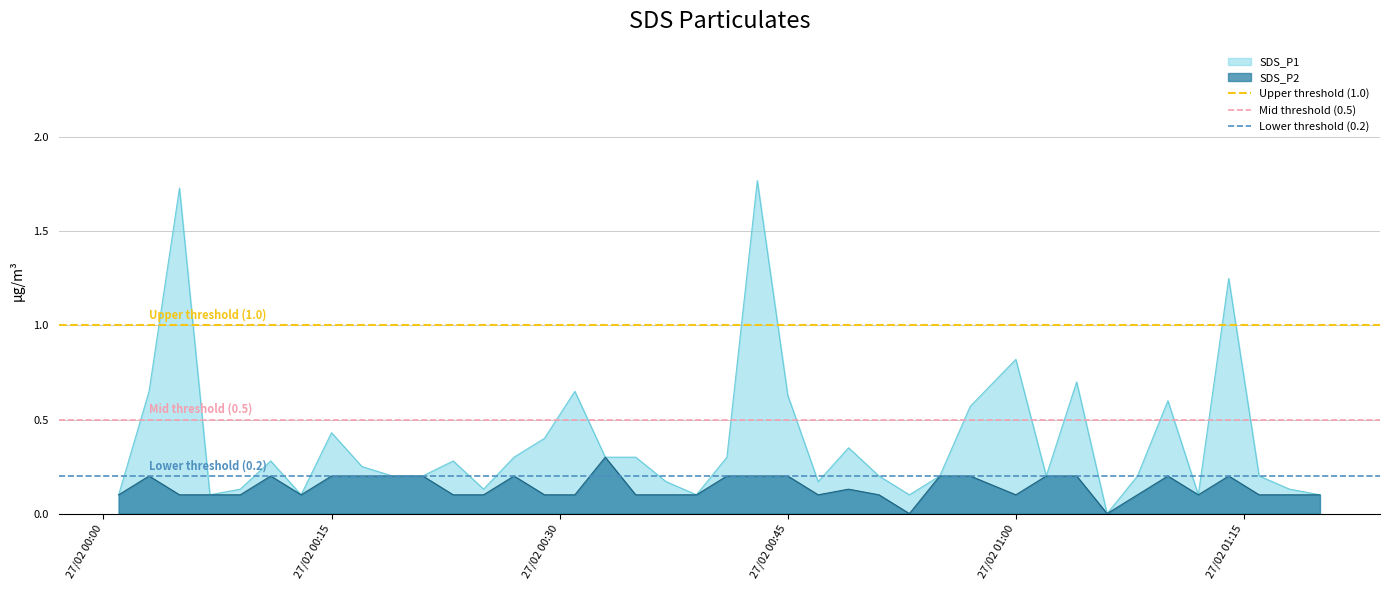

The SDS_P2 series shows 0.1 at 27/02 00:45. True or false?

False